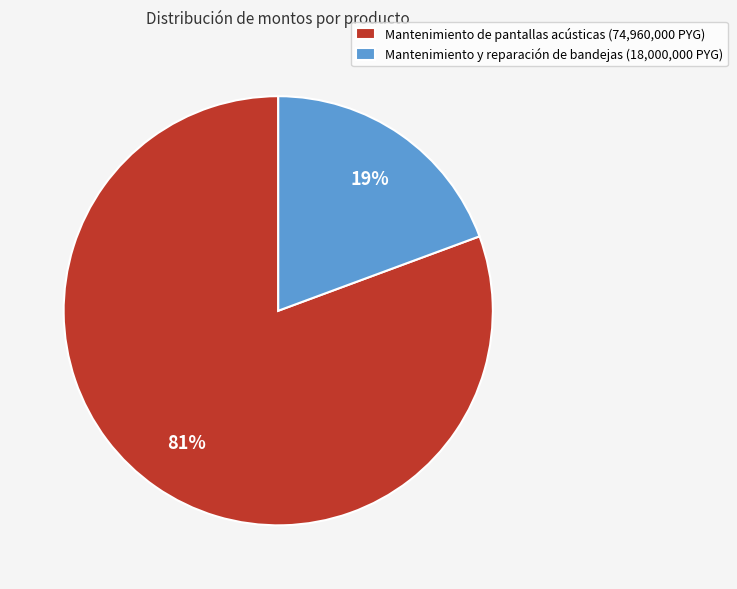

To the nearest percent, what is the average slice percentage?

50%